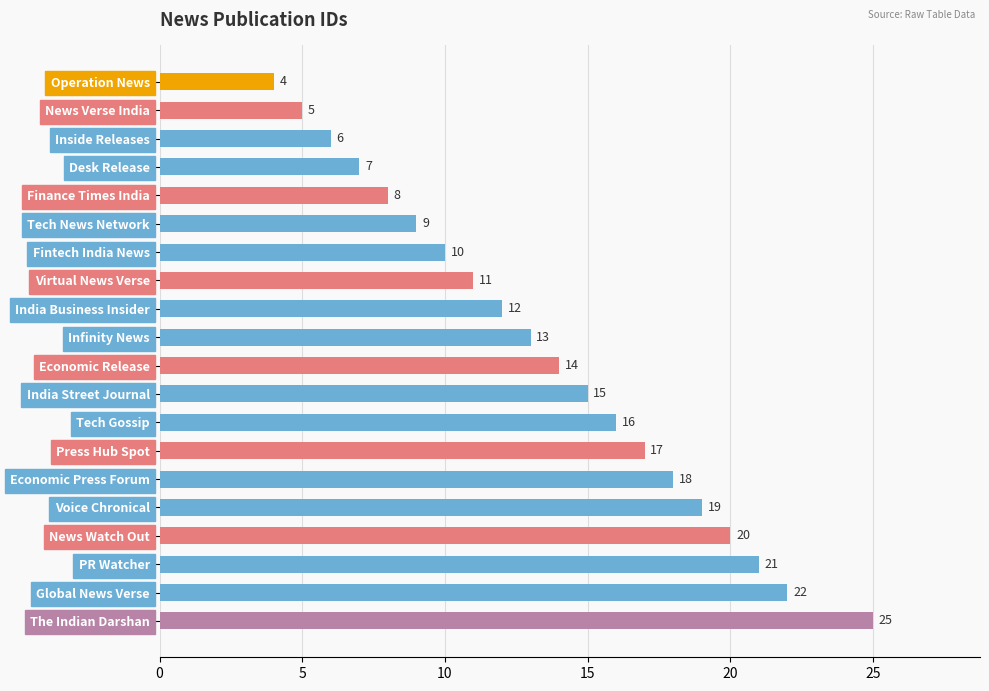

What is the smallest value displayed?

4